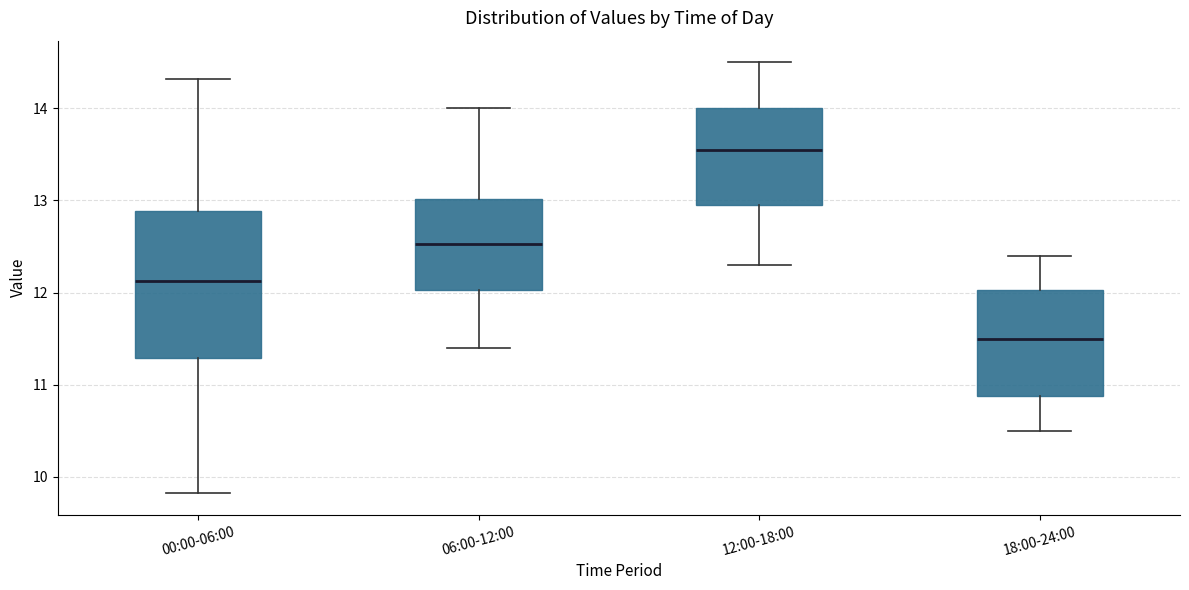

Which box is the tallest, from its lower edge to its upper edge?

00:00-06:00